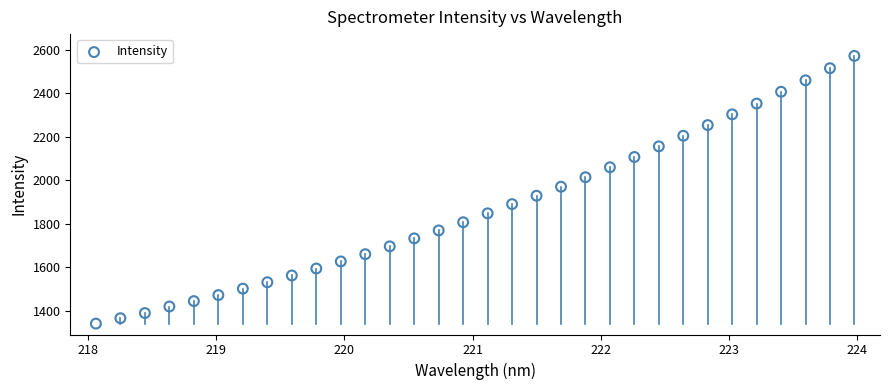

How many points are shown in the scatter plot?

32